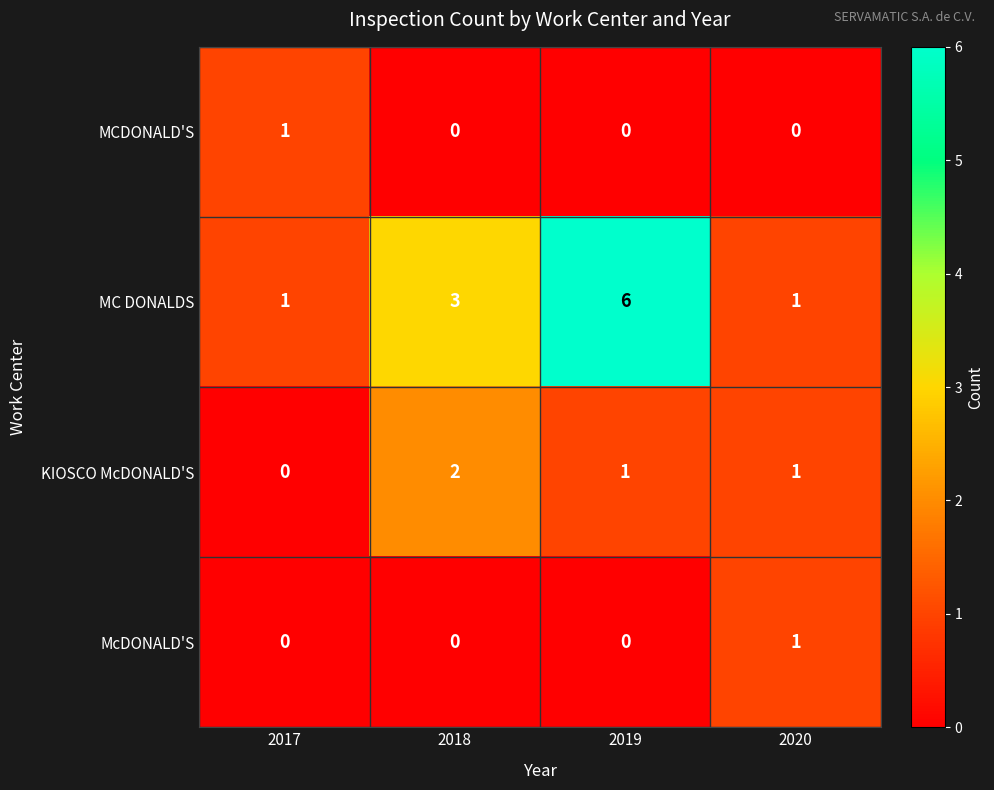

What is the maximum value shown in the chart?

6